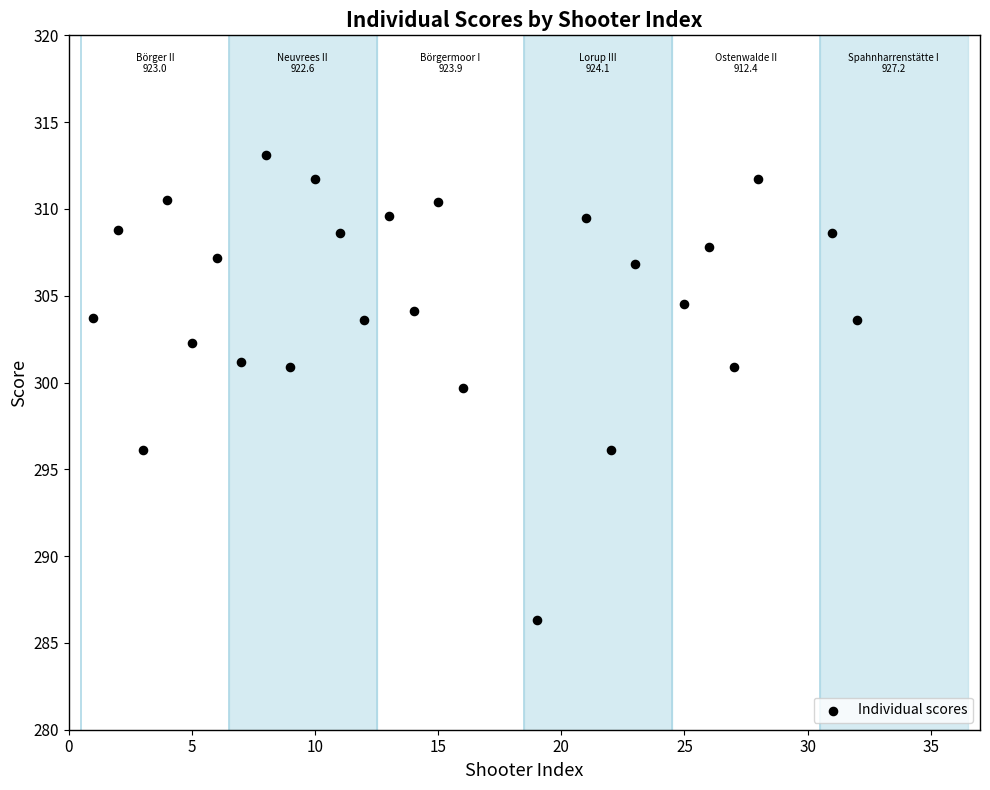

What is the range of Y values (max minus min)?

26.8